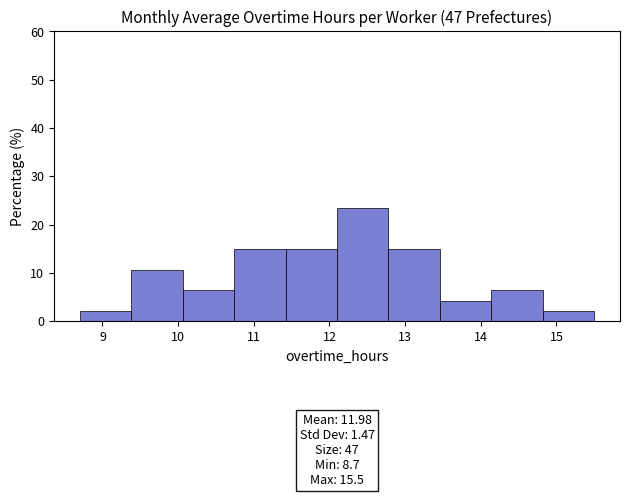

Which range on the x-axis has the tallest bar?

12.10 to 12.78